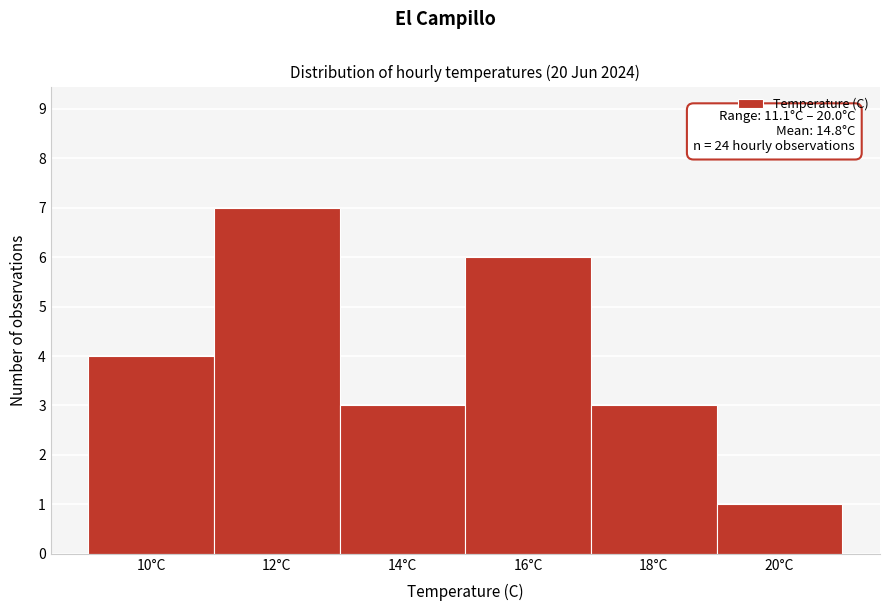

Reading left to right, list all the values displayed in this chart.

4	7	3	6	3	1